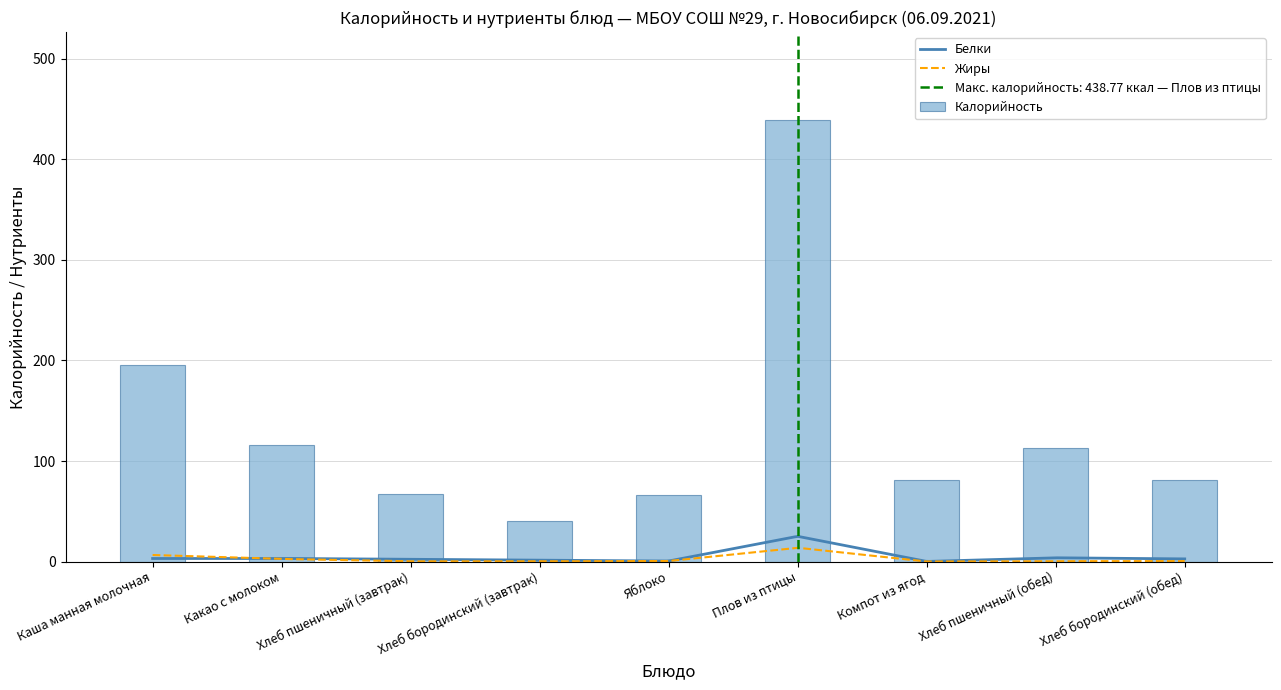

Which series changed the most between Хлеб пшеничный (обед) and Хлеб бородинский (обед)?

Калорийность